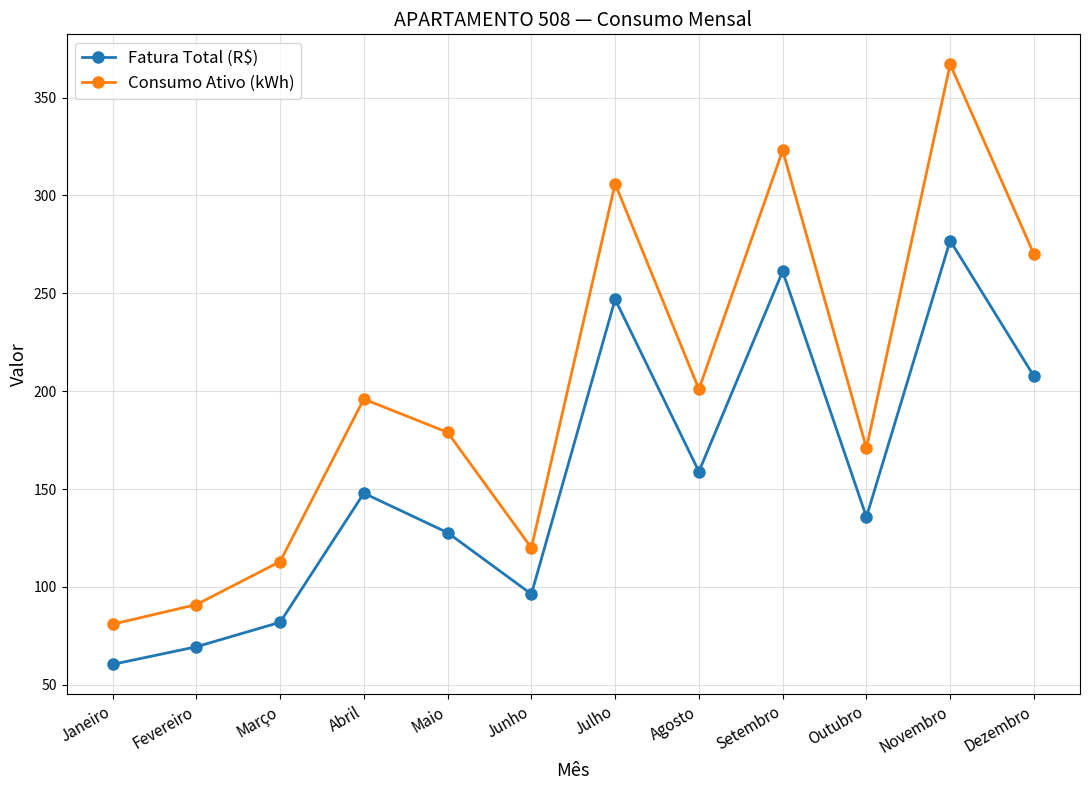

The value of Consumo Ativo (kWh) at Agosto is 201.0. True or false?

True